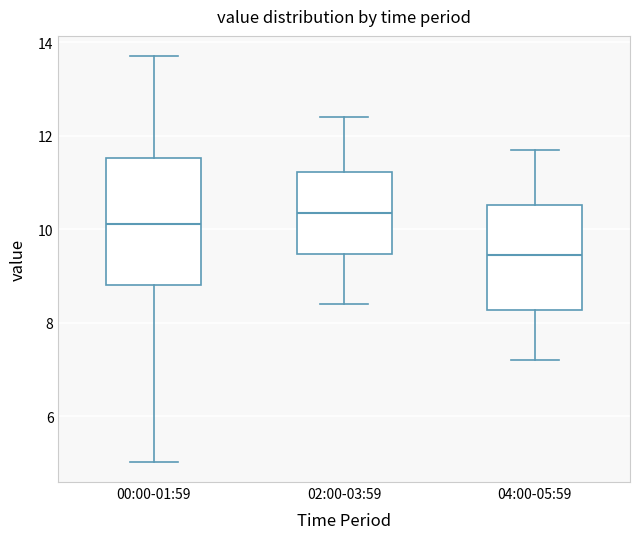

Comparing the boxes themselves (not the whiskers), which one is the tallest?

00:00-01:59